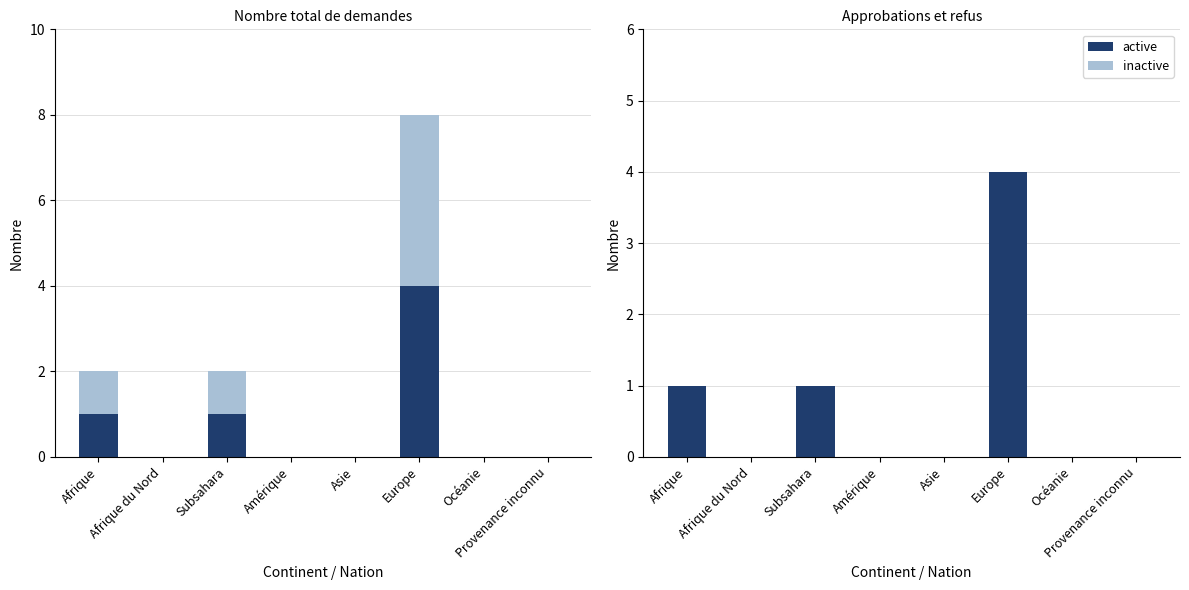

How many bars are there in each group?

4